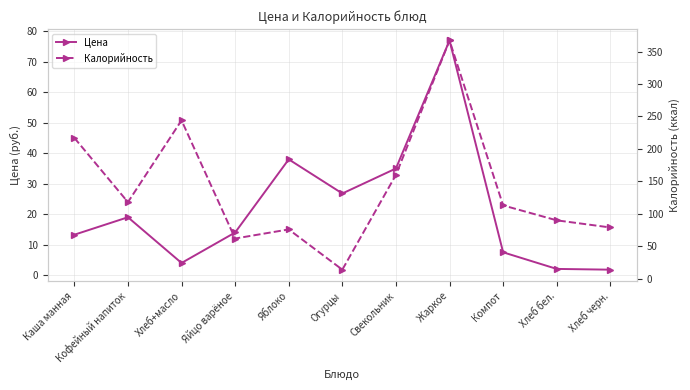

How many times do Цена and Калорийность cross each other?

2